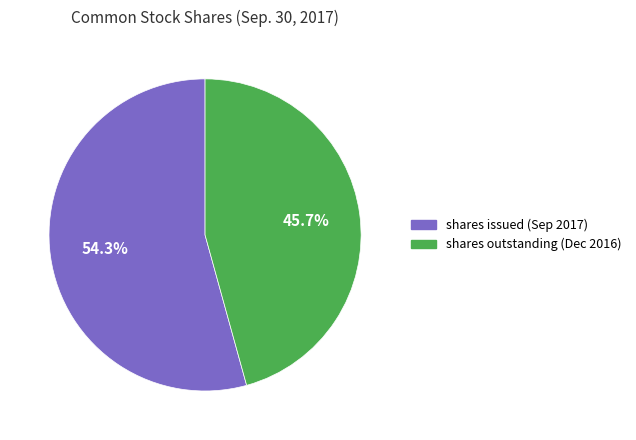

Is there a majority slice in this chart?

Yes